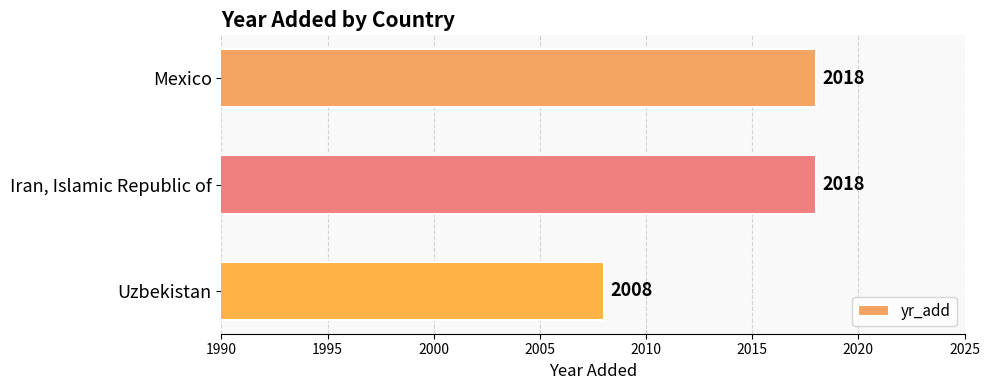

What is the sum of all values?

6044